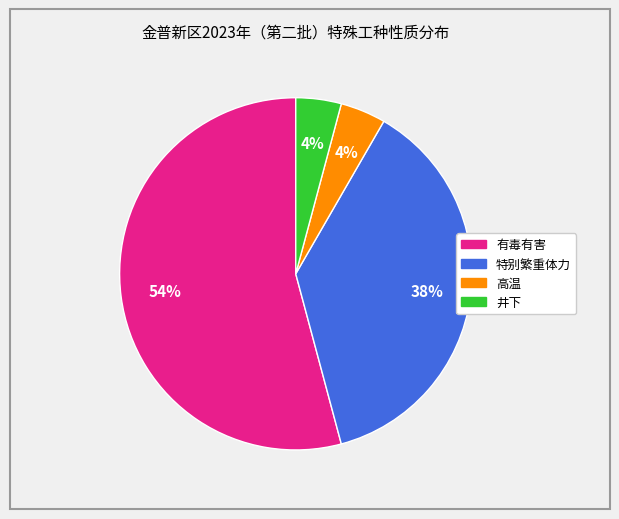

What is the ratio of the value at 特别繁重体力 to the value at 有毒有害?

0.7